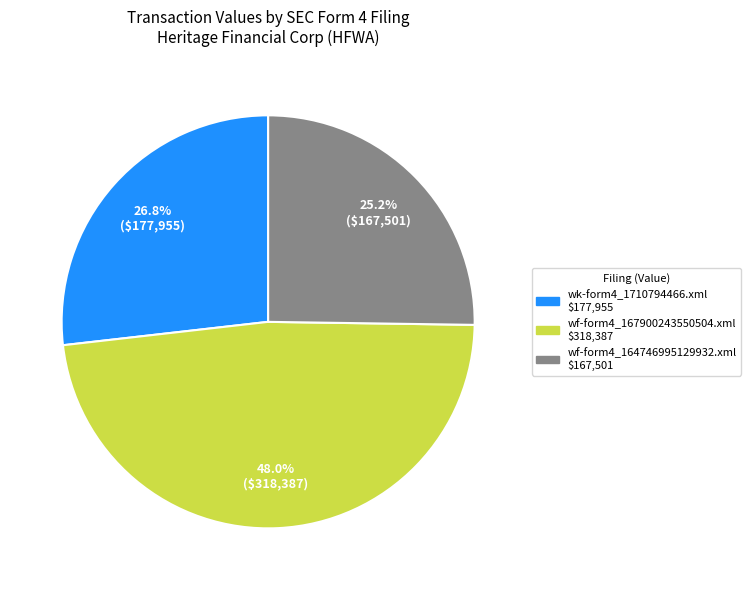

To the nearest percent, what portion does wk-form4_1710794466.xml represent?

27%